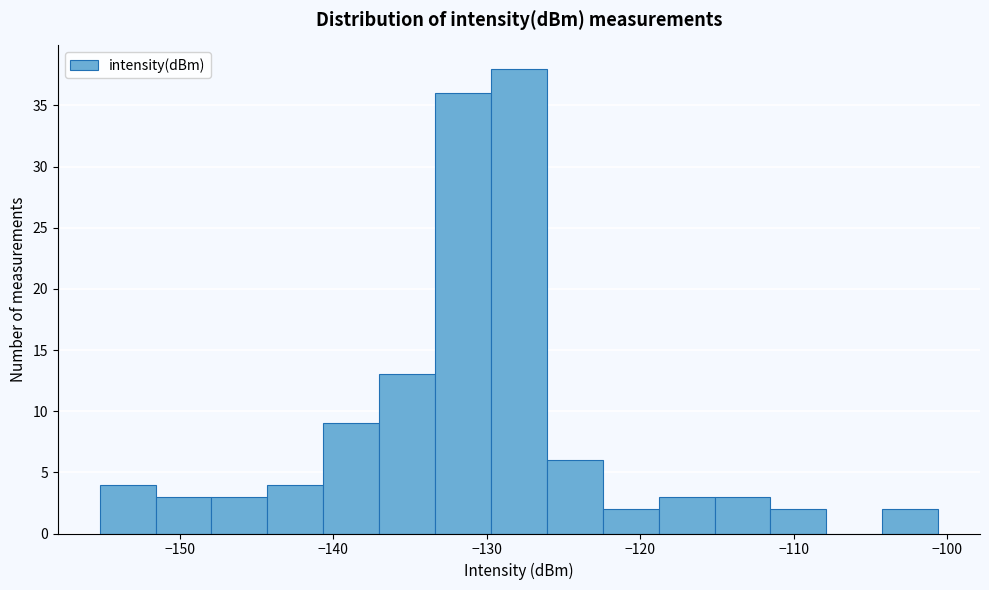

Around what value on the x-axis is the tallest bar? Give the approximate position of its centre, as read against the axis.

-128